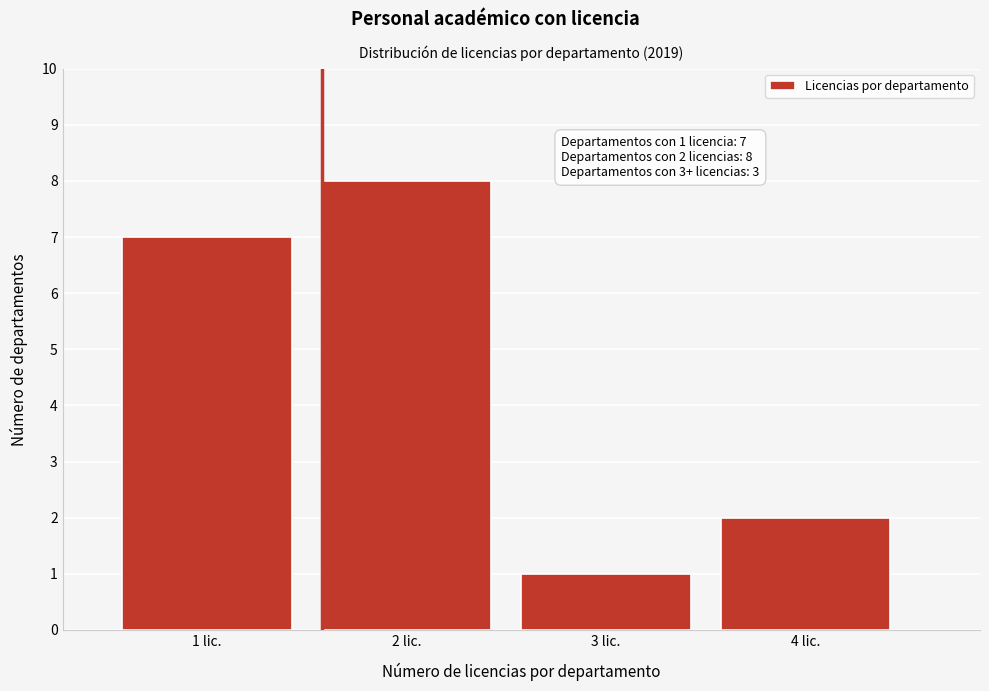

Reading left to right, transcribe all the data shown in this chart.

1 lic.=7	2 lic.=8	3 lic.=1	4 lic.=2